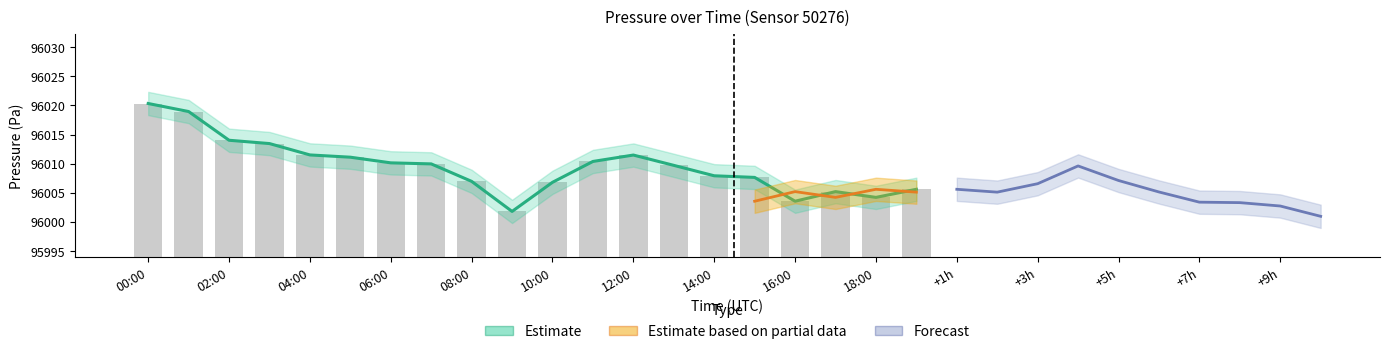

How many groups of bars are there?

20